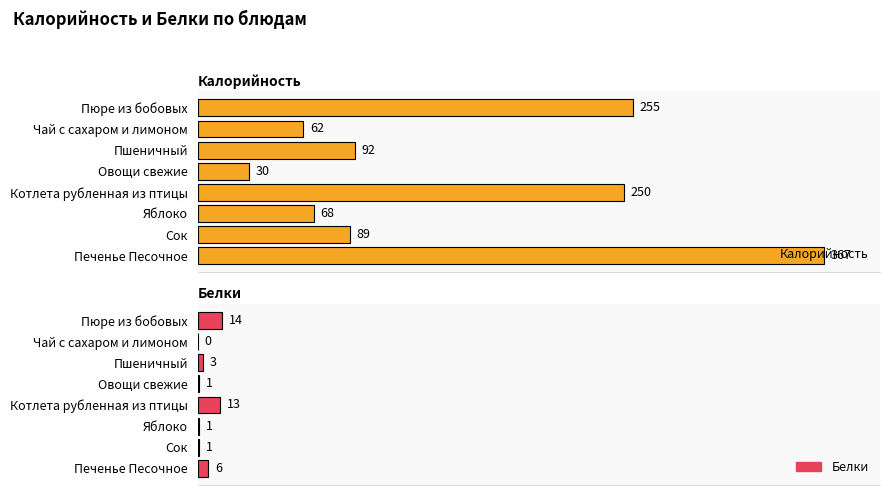

What is the approximate value of Белки at Сок?

1